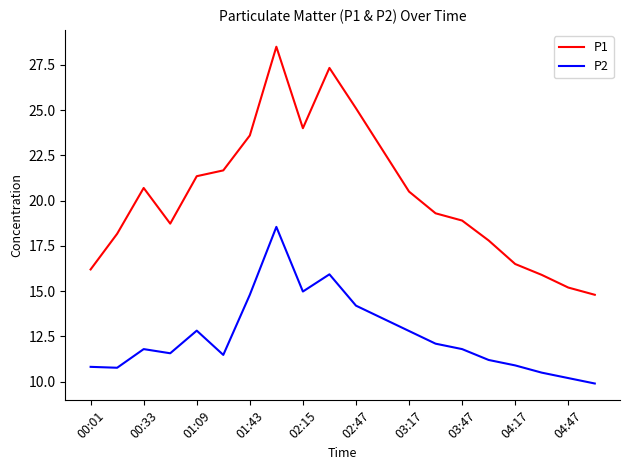

Rank the series by their maximum value, from lowest to highest.

P2, P1